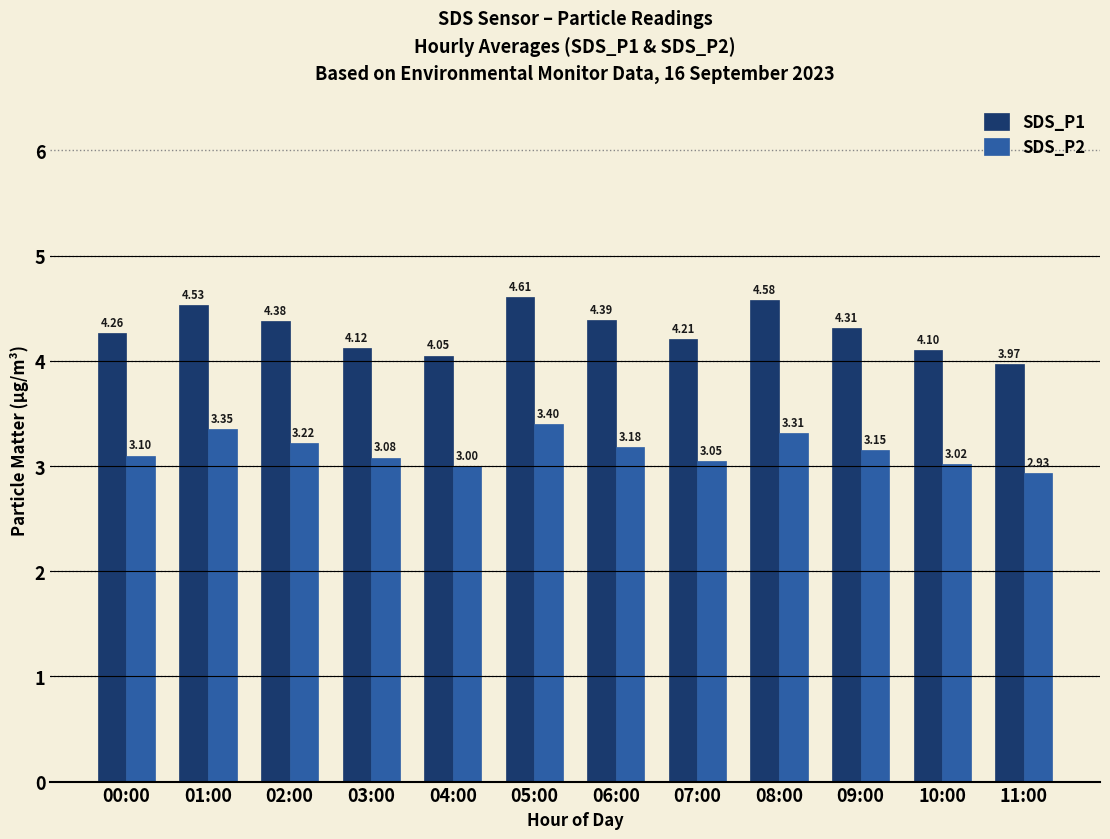

What value does the SDS_P1 series have at 06:00?

4.4